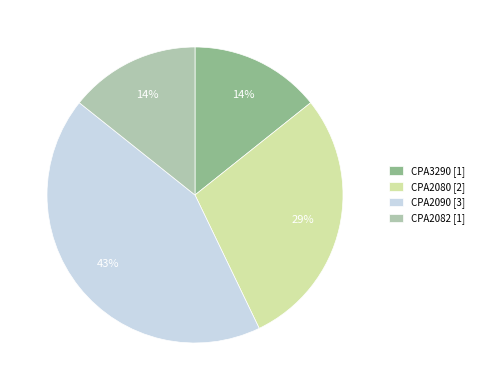

Does CPA2080 represent more than half of the total?

No